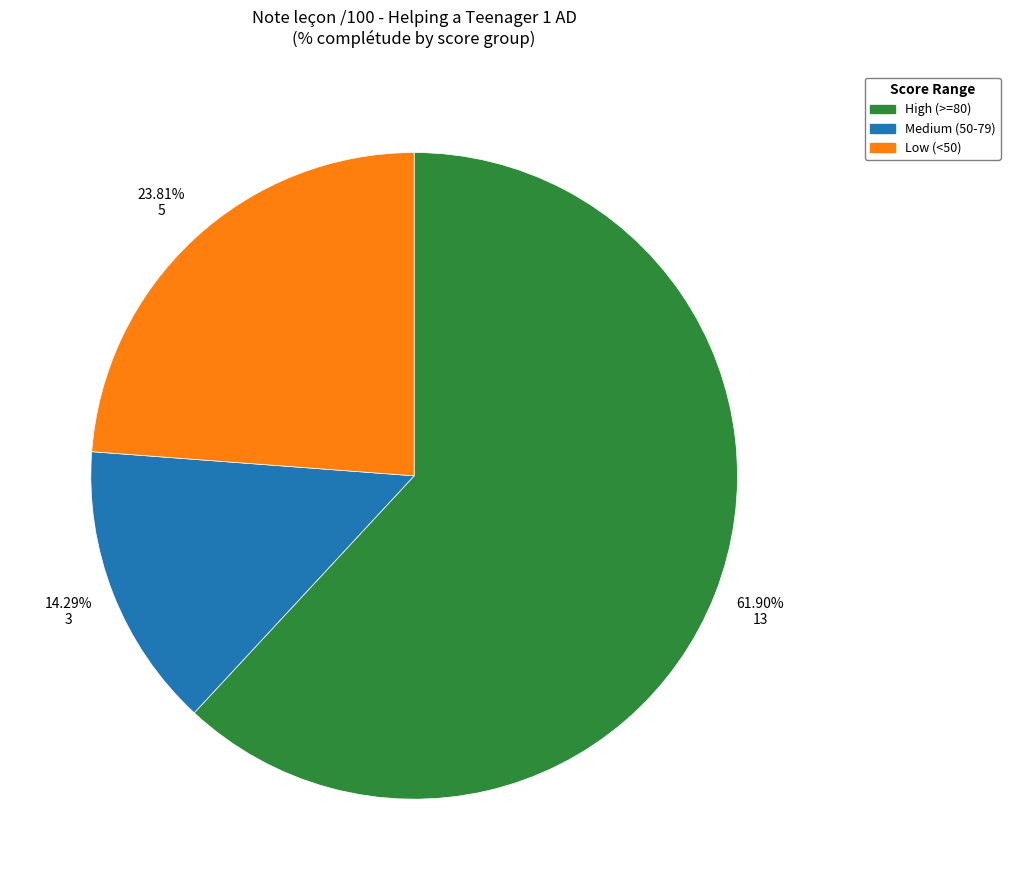

To the nearest percent, what is the difference between the largest and smallest slice percentages?

48%